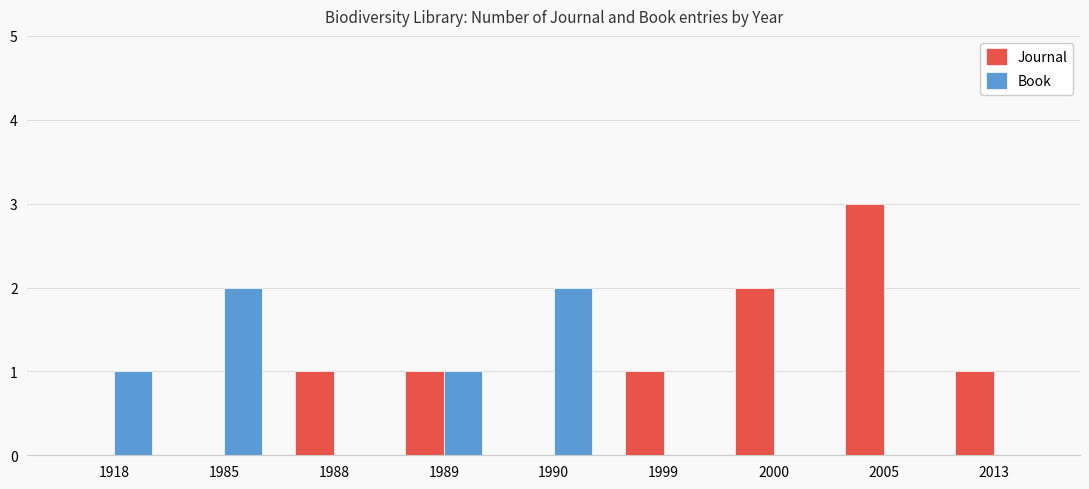

What is the maximum value for Book?

2